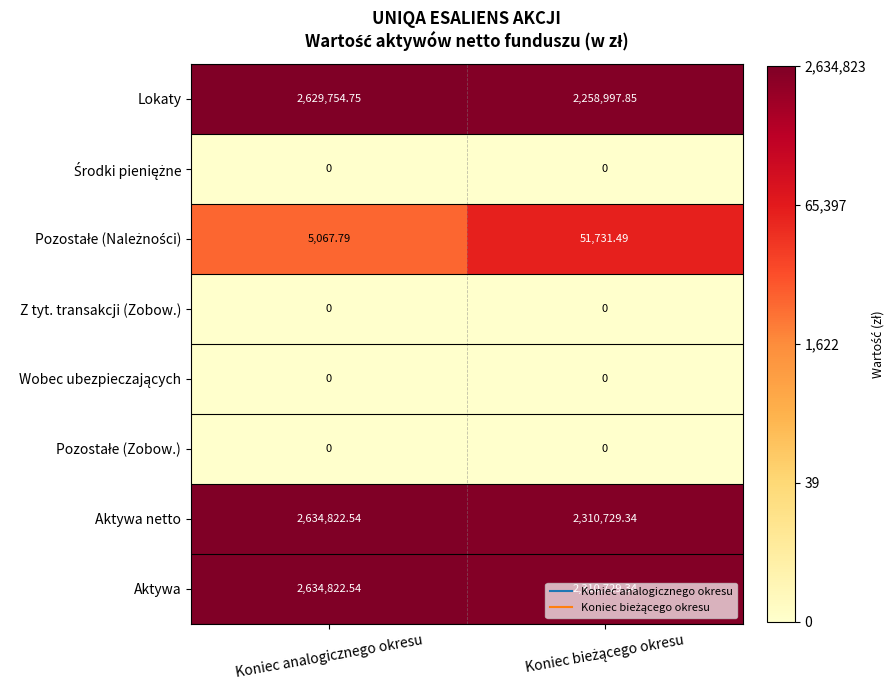

Which series has the widest spread of values?

Lokaty